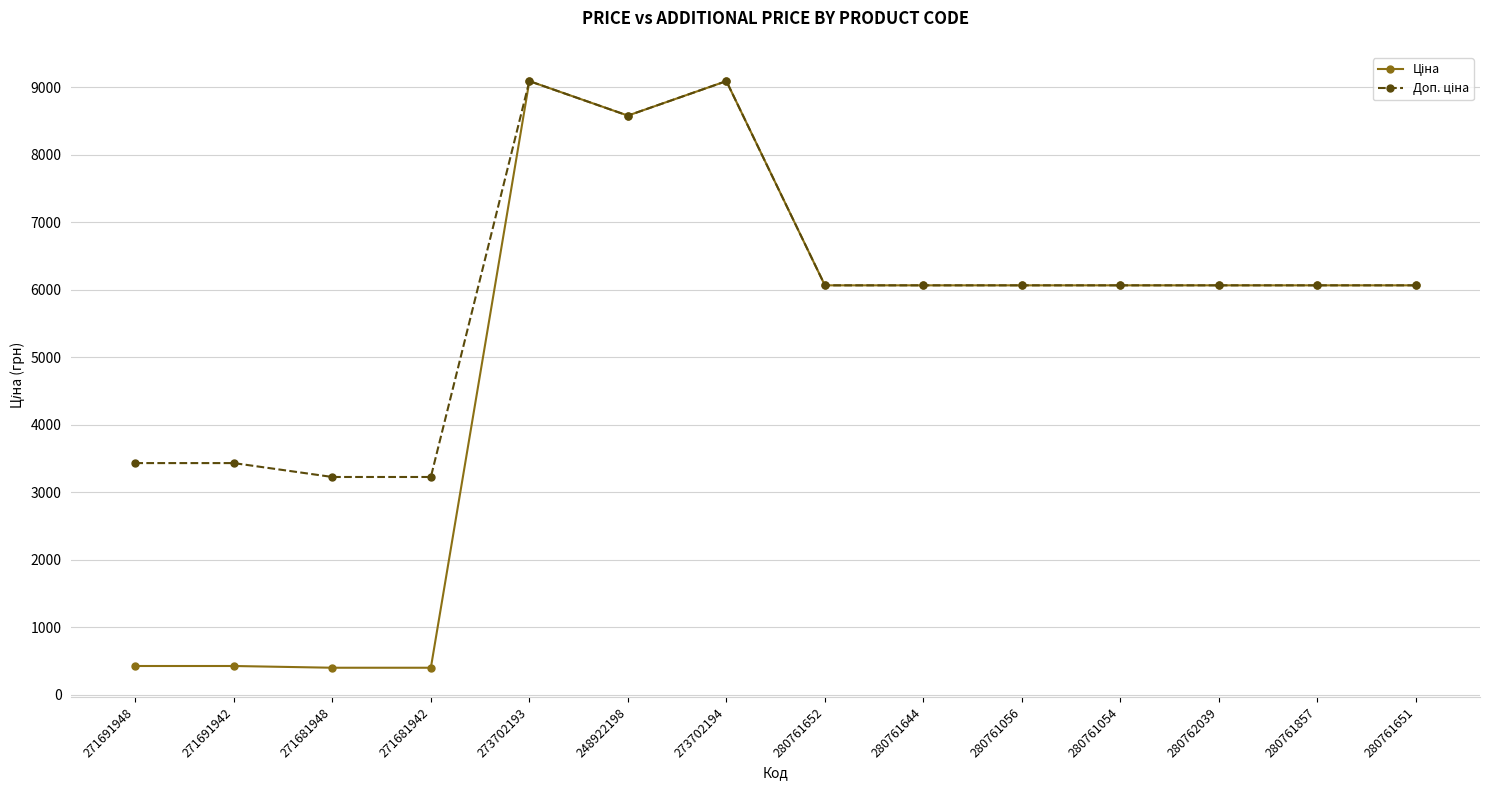

What is the label of the 14th point from the right?

271691948